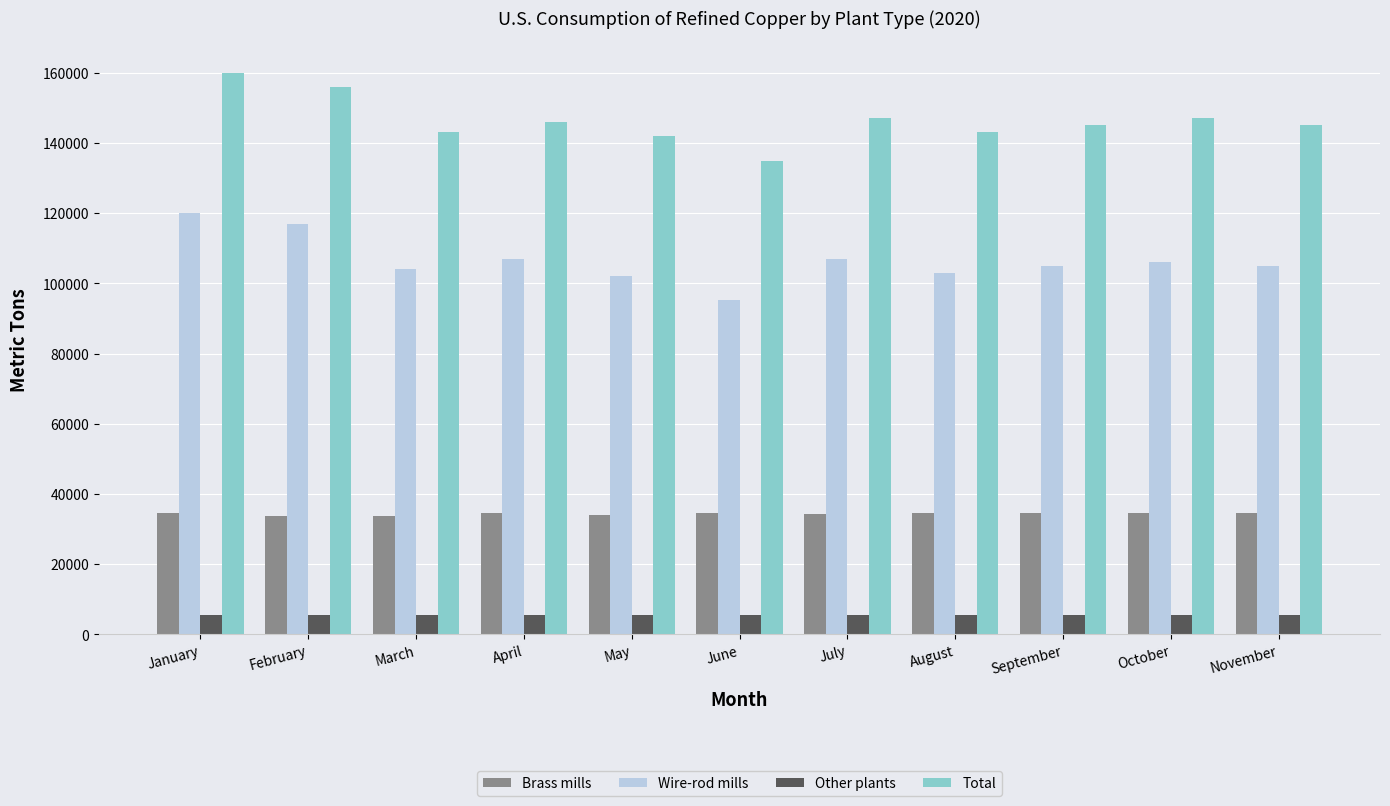

What is the lowest value of the Total series?

135000